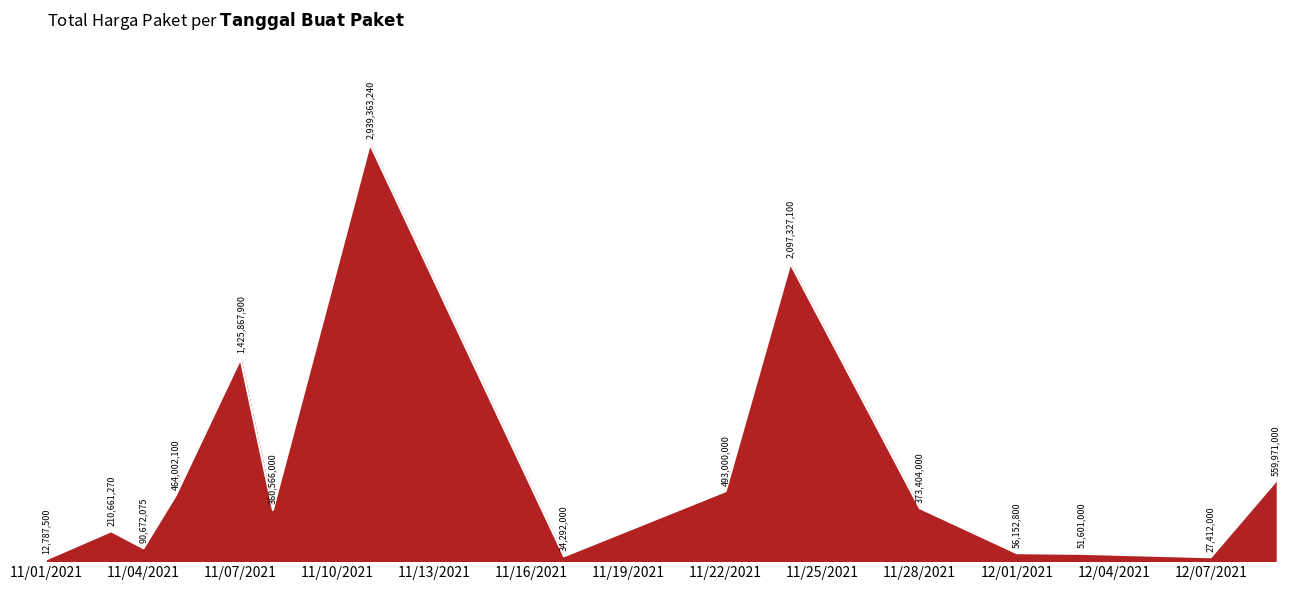

Does the chart have visible grid lines?

No